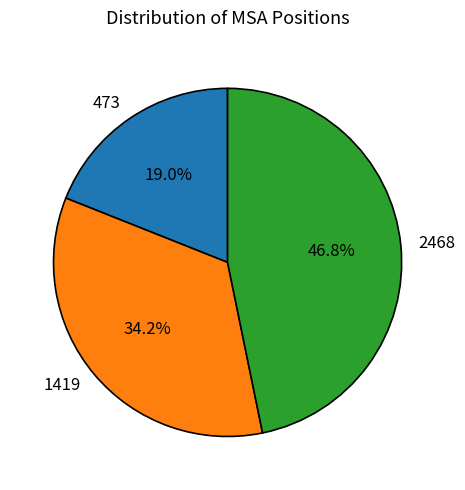

Which has a higher value, 473 or 1419?

1419